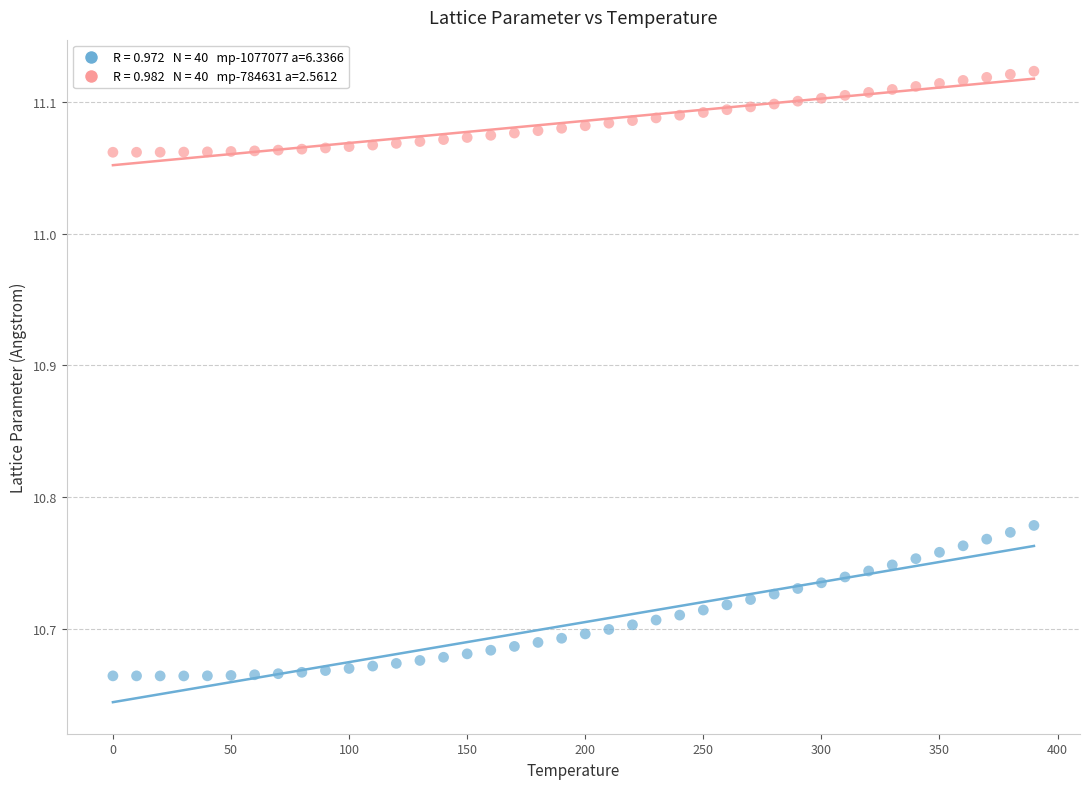

Across all data points, what is the range of X values (max minus min)?

390.0